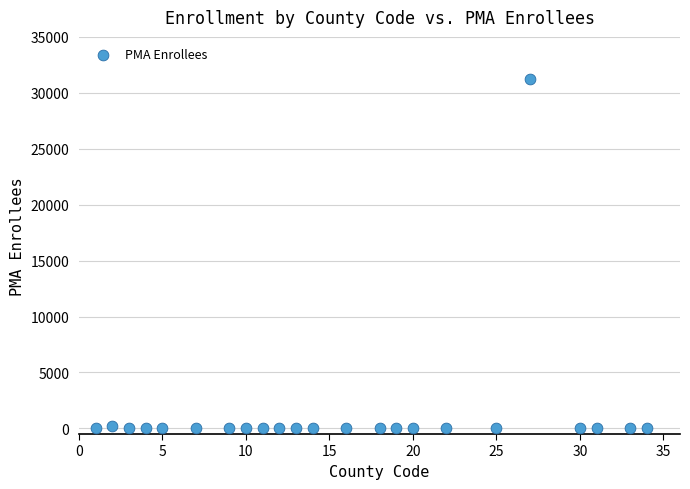

What is the range of X values (max minus min)?

33